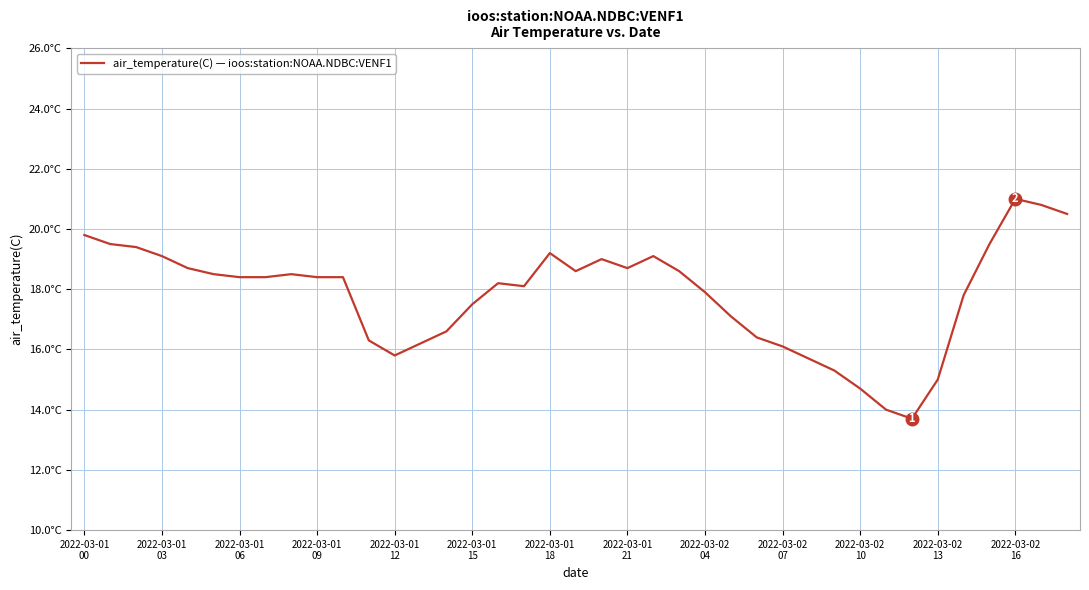

What is the minimum value shown in the chart?

13.7